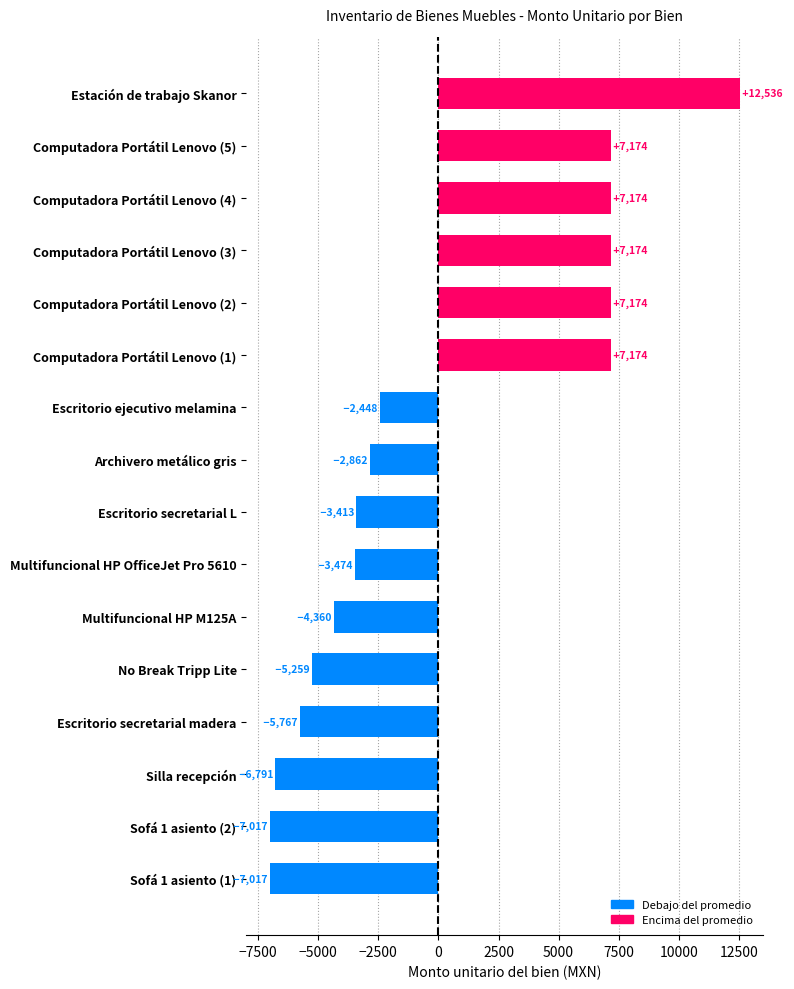

What is the ratio of the value at Estación de trabajo Skanor to the value at Computadora Portátil Lenovo (5)?

1.7